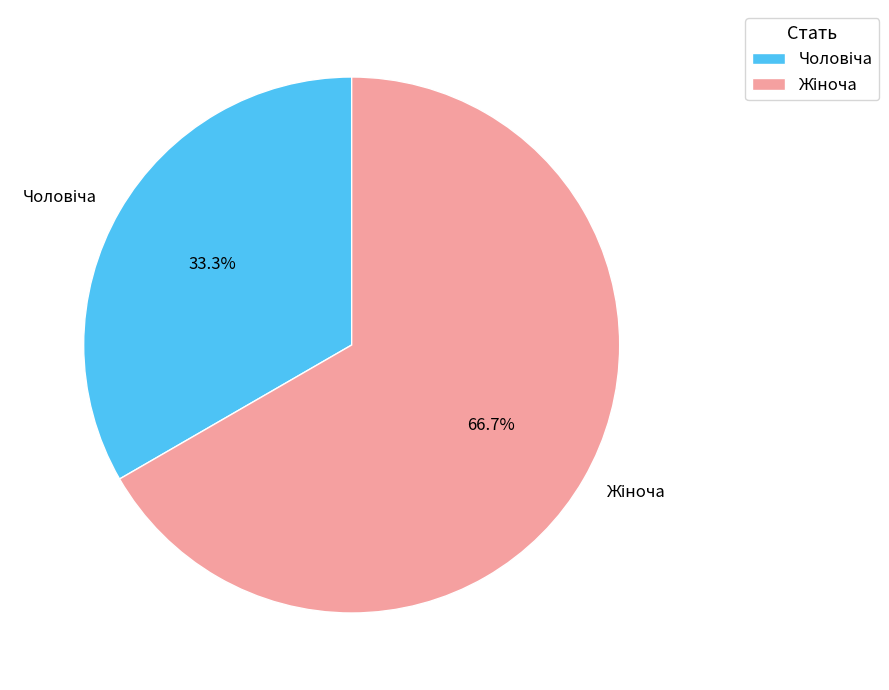

Does any single category account for the majority?

Yes